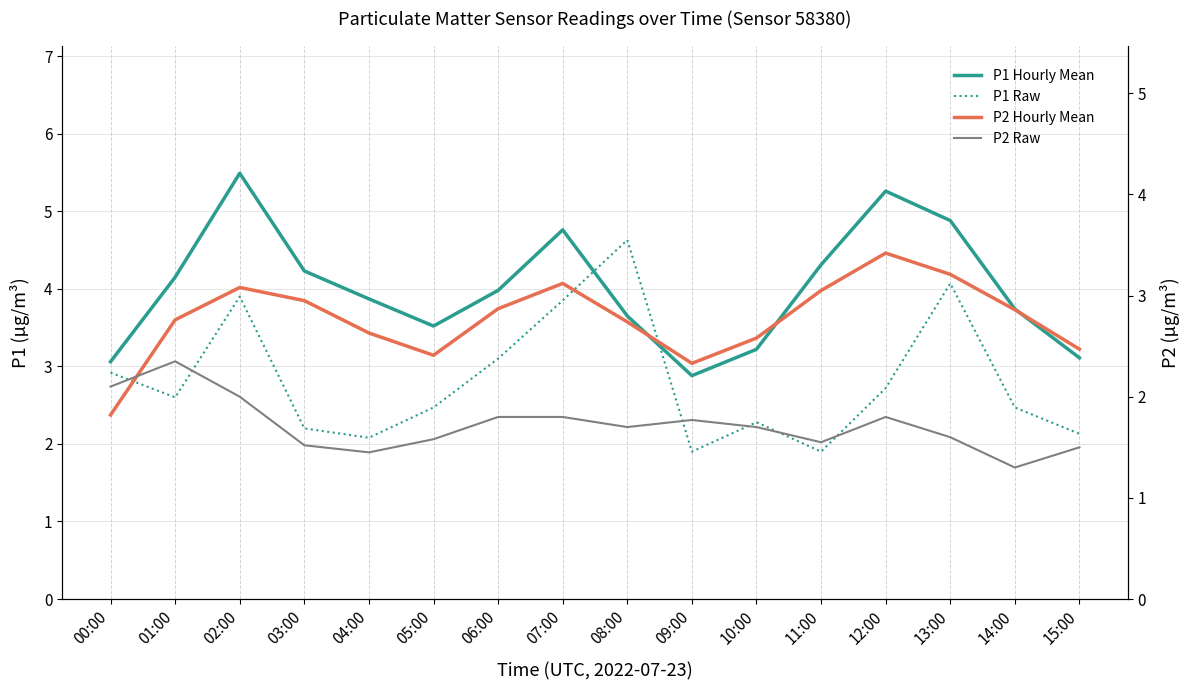

What is the average value of the P2 Hourly Mean series?

2.8